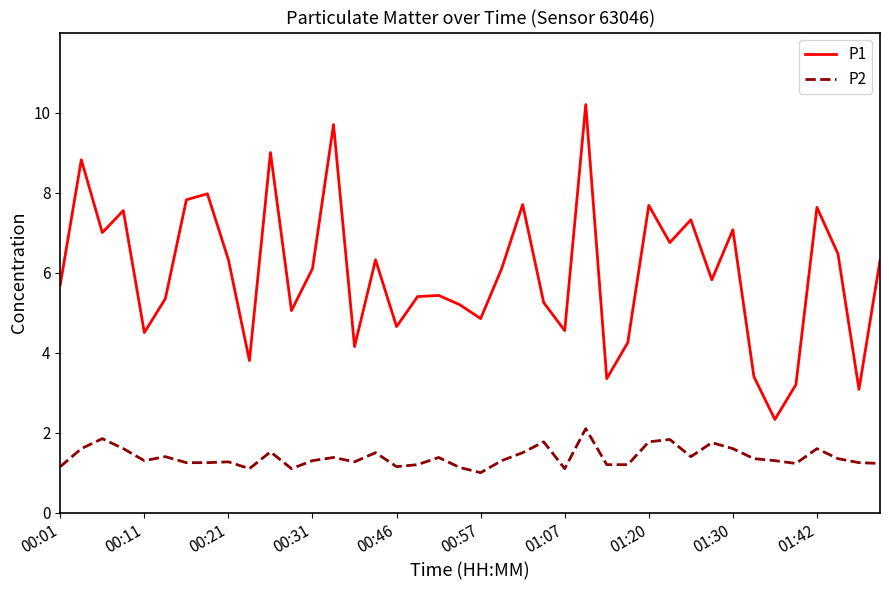

List the series in order of their peak value, highest first.

P1, P2